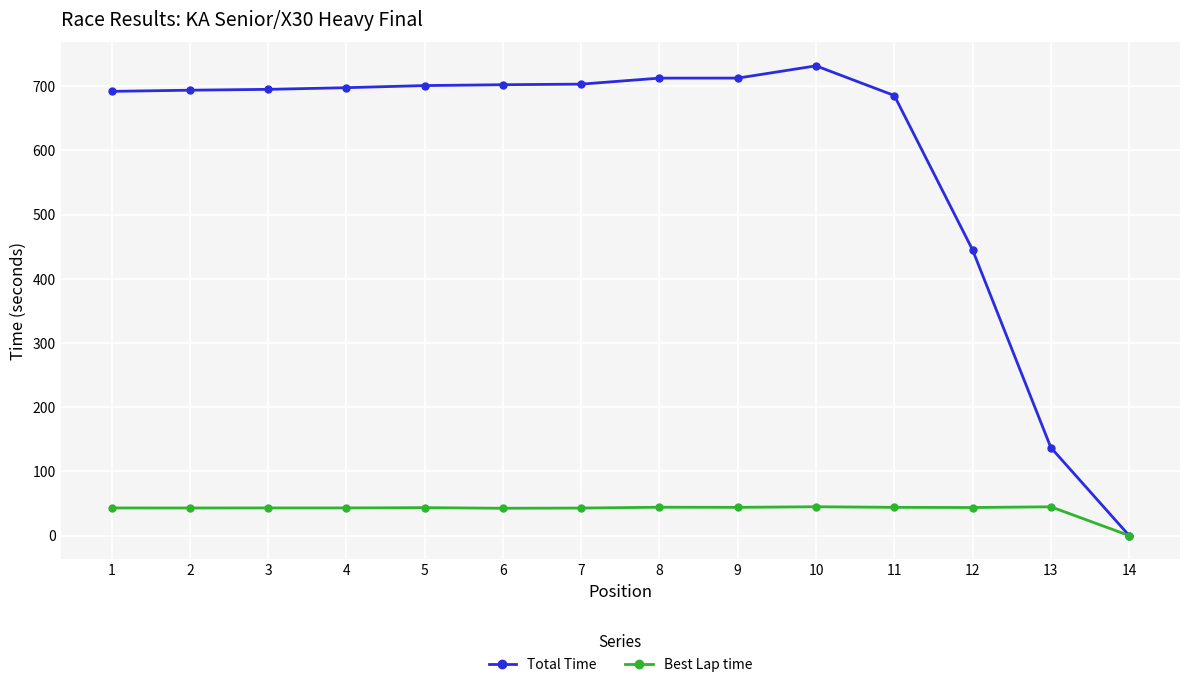

Which series has the largest total across all categories?

Total Time